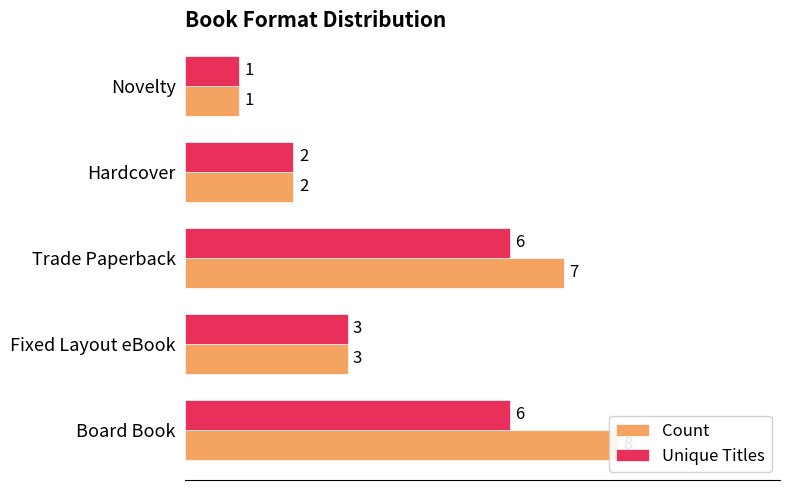

At Board Book, list the series in order from smallest to largest.

Unique Titles, Count